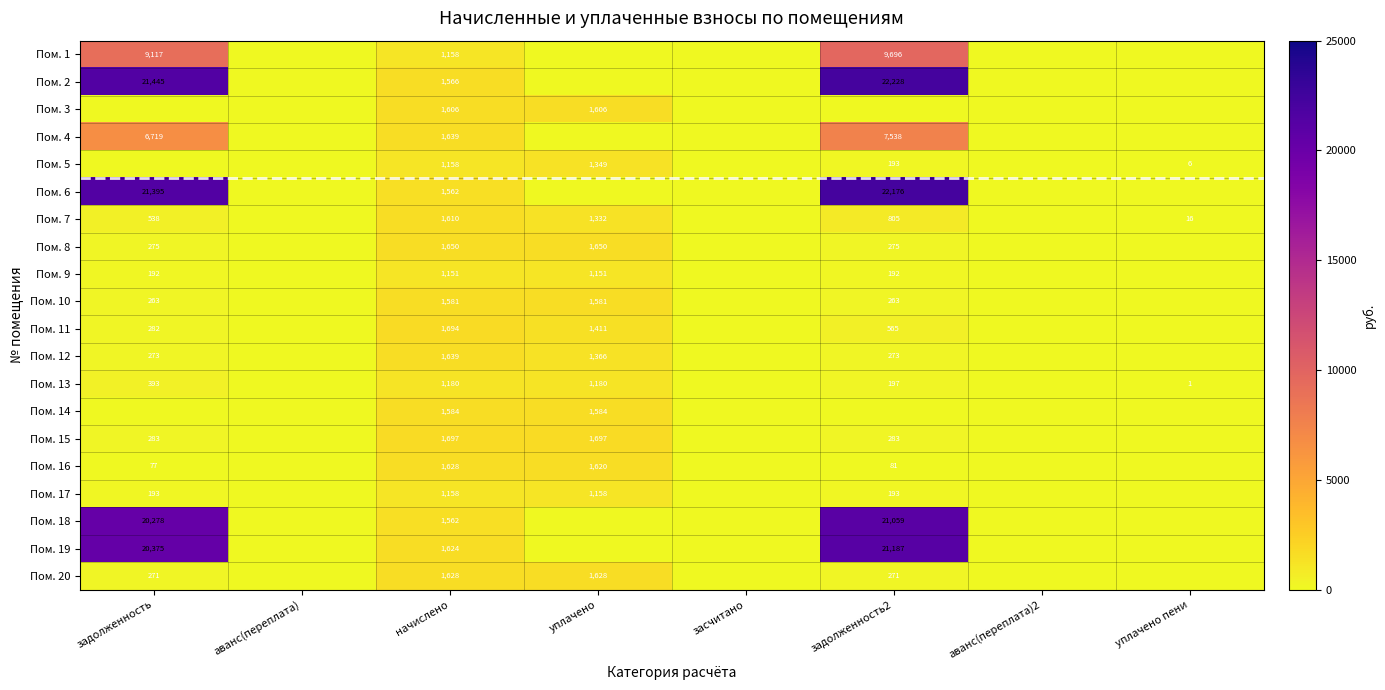

True or false: Пом. 13 has a value of 1755 at начислено.

False